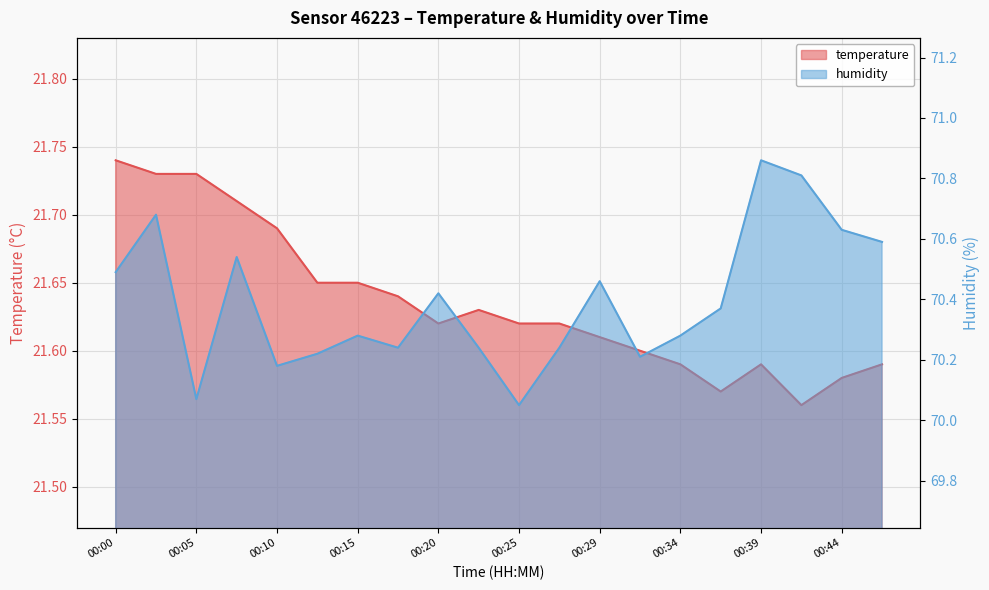

What is the average value of the humidity series?

70.4